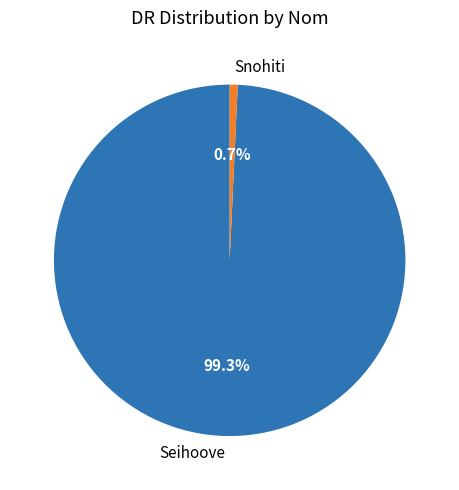

What percentage is NOT represented by Seihoove?

0.7%